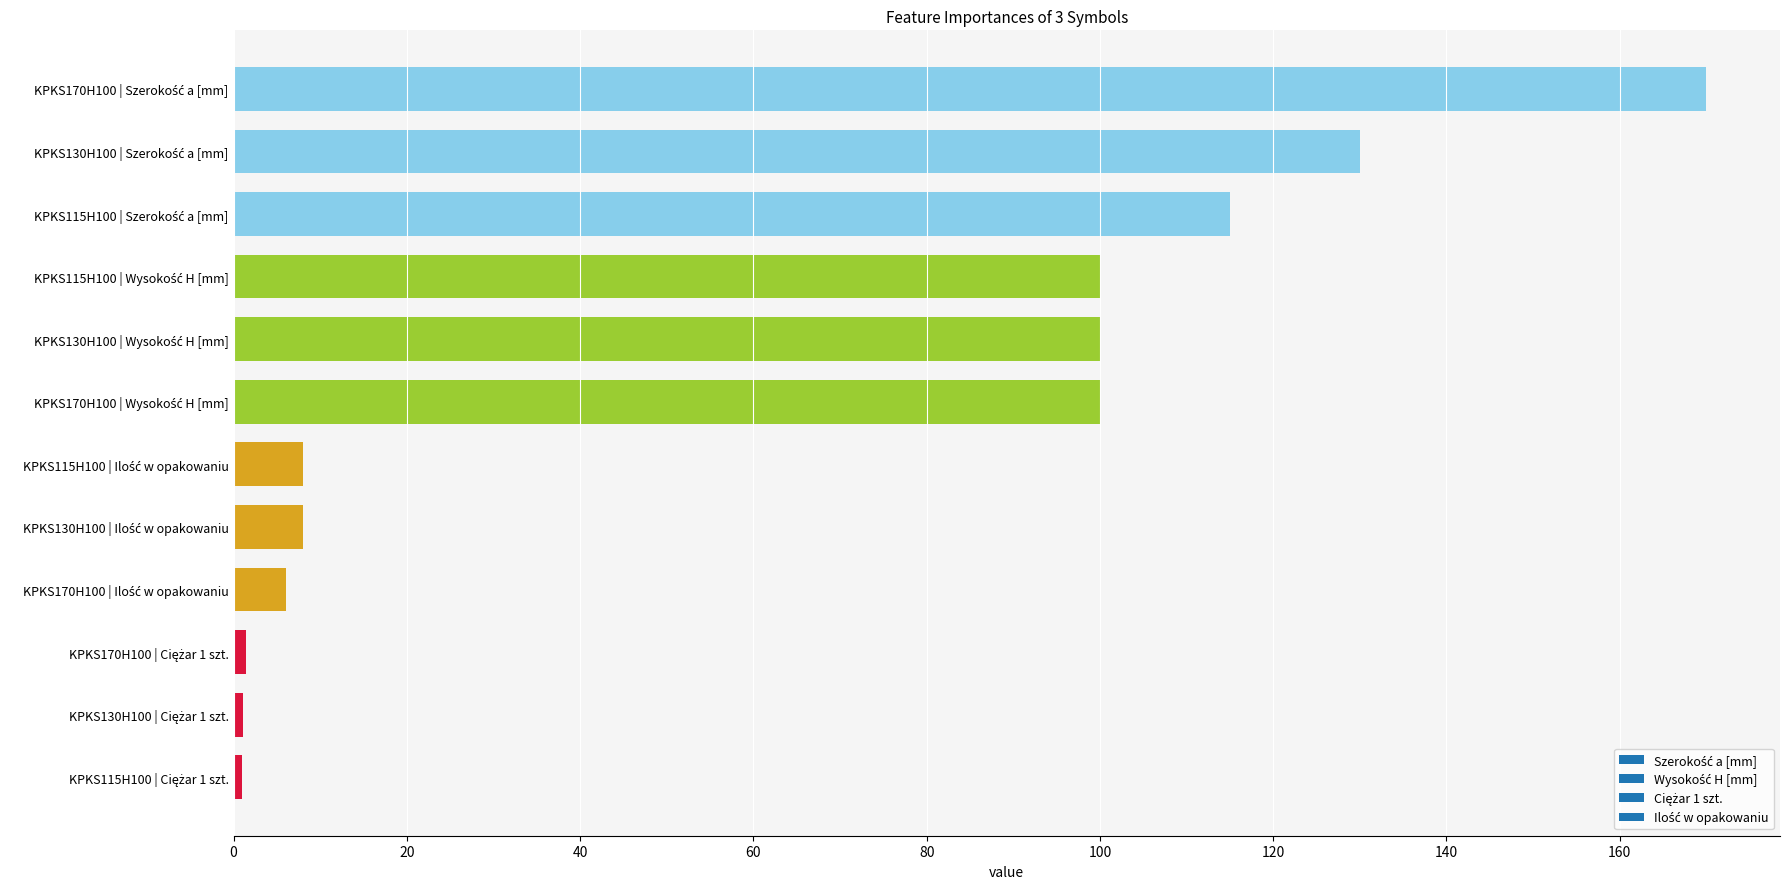

What is the sum of all values?

740.5